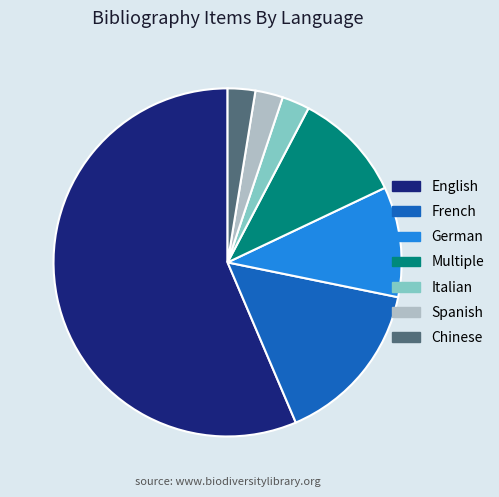

What is the largest slice in the pie chart?

English